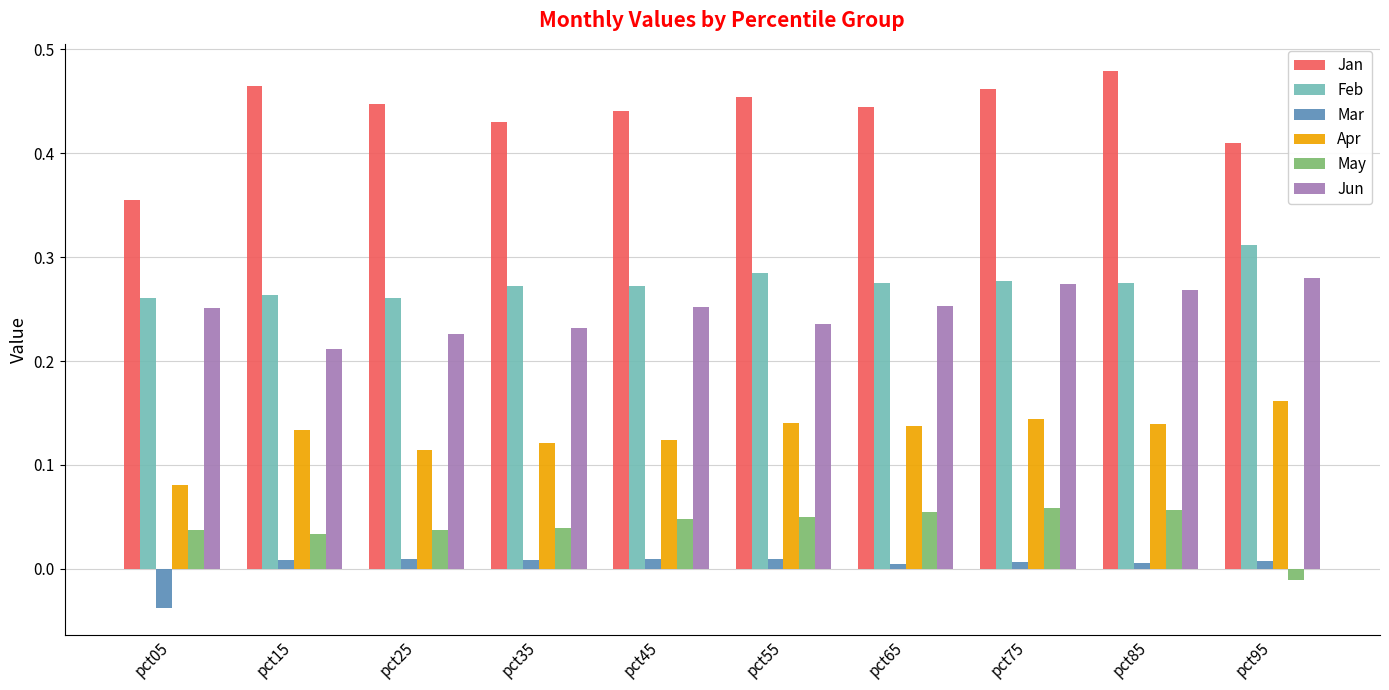

List the series in order of their peak value, lowest first.

Mar, May, Apr, Jun, Feb, Jan